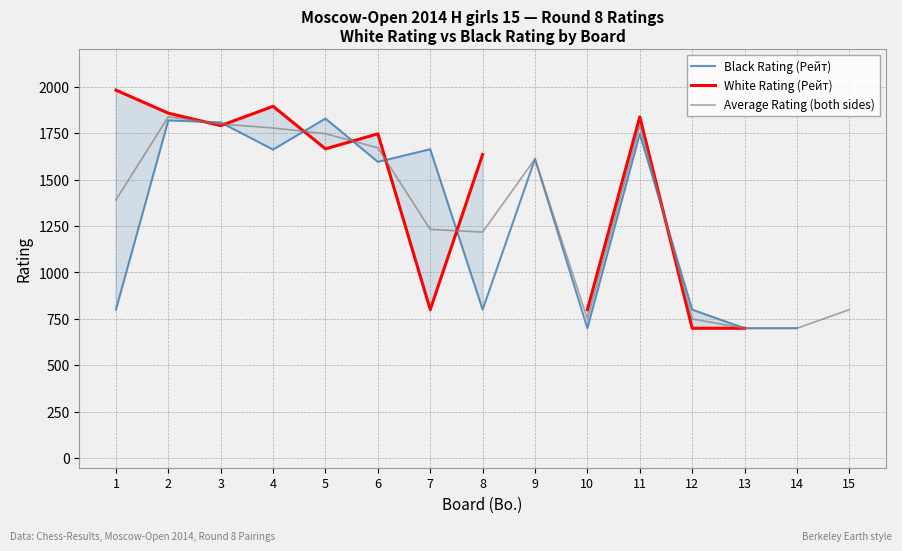

At which label does Average Rating (both sides) first exceed 1390?

1